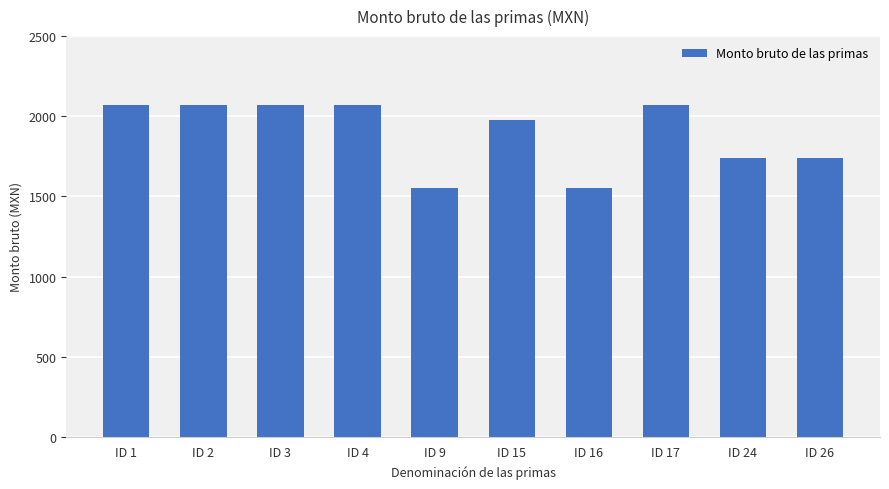

What is the minimum value shown in the chart?

1552.5